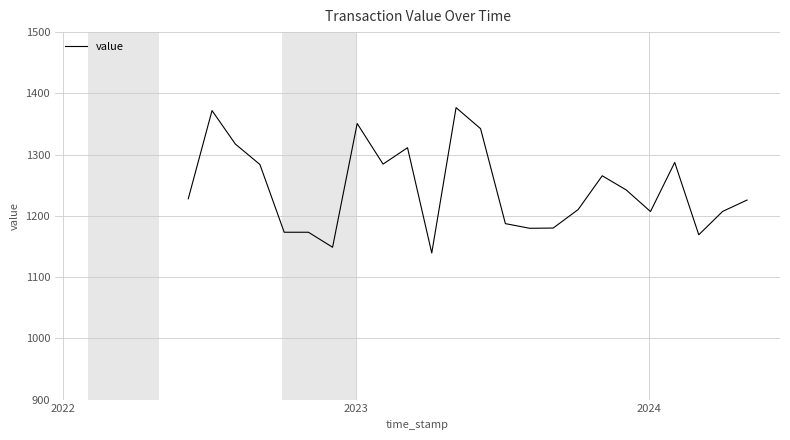

What is the difference between the maximum and minimum values?

237.3